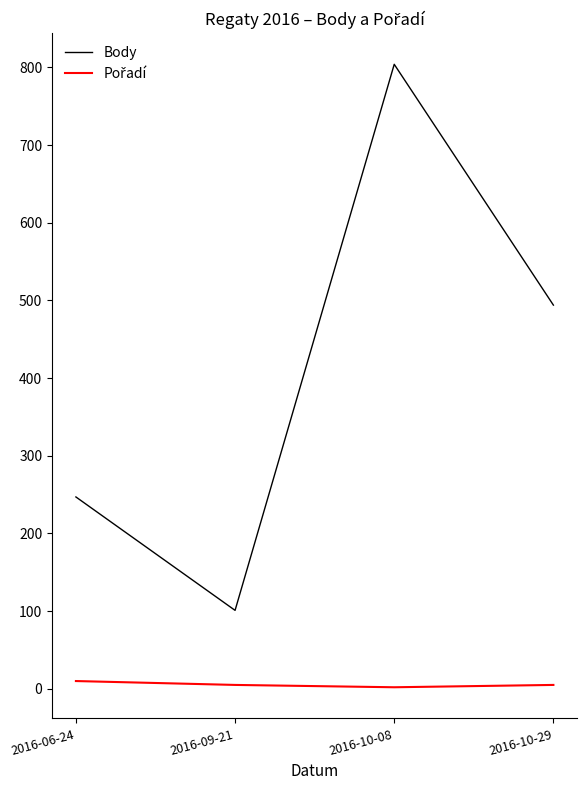

What is the maximum value for Body?

804